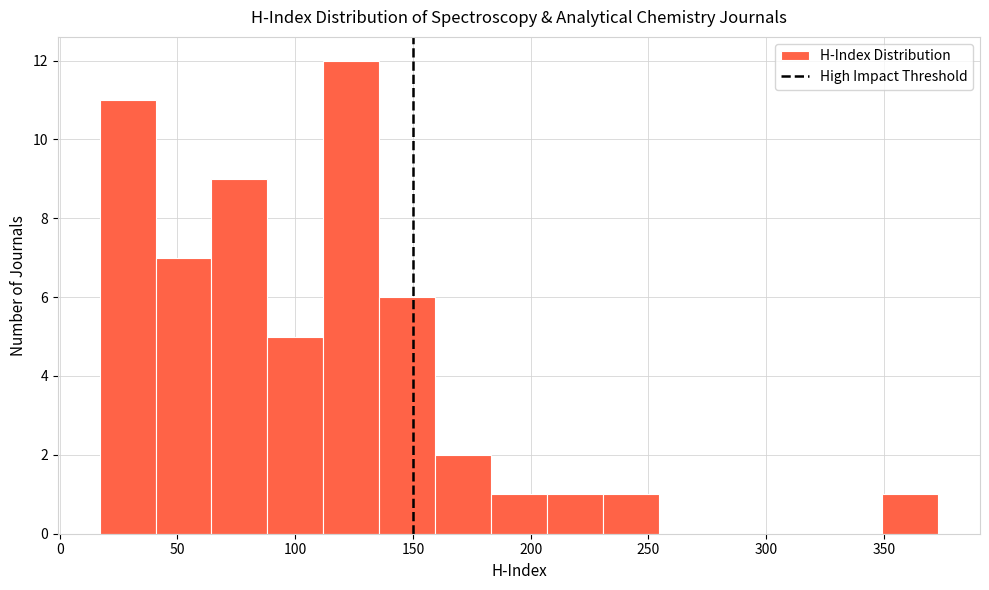

Reading left to right, transcribe this chart: for each bar, give the range it covers on the x-axis and its height. Neither the bar edges nor the heights are printed on the chart, so give them approximately, as read against the axes.

15 to 40: 11
40 to 65: 7
65 to 90: 9
90 to 110: 5
110 to 135: 12
135 to 160: 6
160 to 185: 2
185 to 205: 1
205 to 230: 1
230 to 255: 1
255 to 280: 0
280 to 300: 0
300 to 325: 0
325 to 350: 0
350 to 375: 1